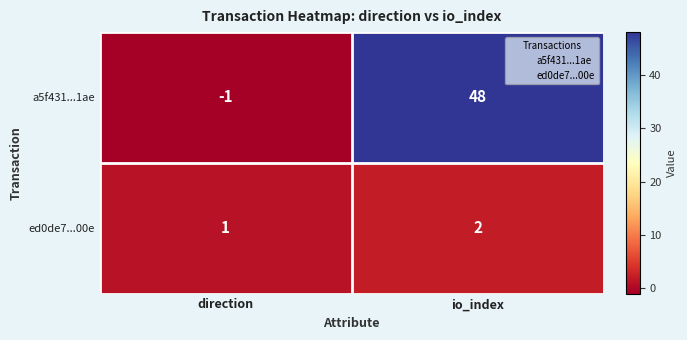

Reading left to right, what are all the values shown in this chart?

a5f431...1ae: direction=-1	io_index=48
ed0de7...00e: direction=1	io_index=2